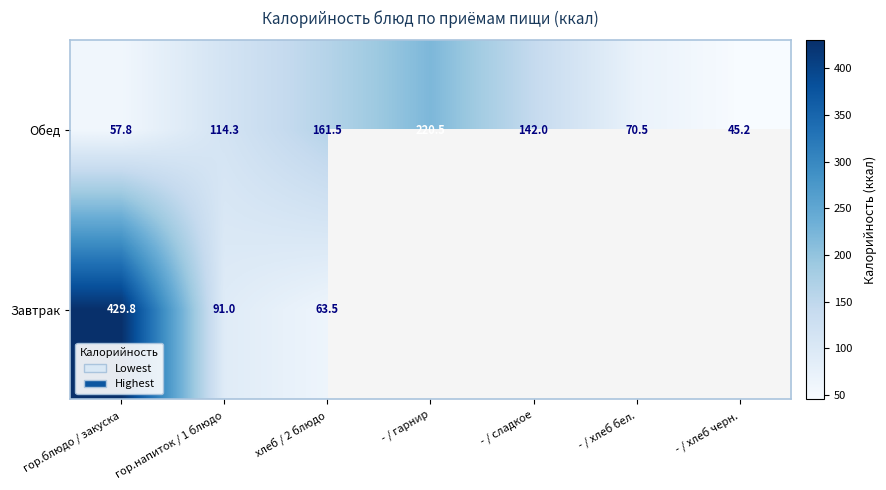

Which has a higher value, - / хлеб черн. or гор.напиток / 1 блюдо?

гор.напиток / 1 блюдо